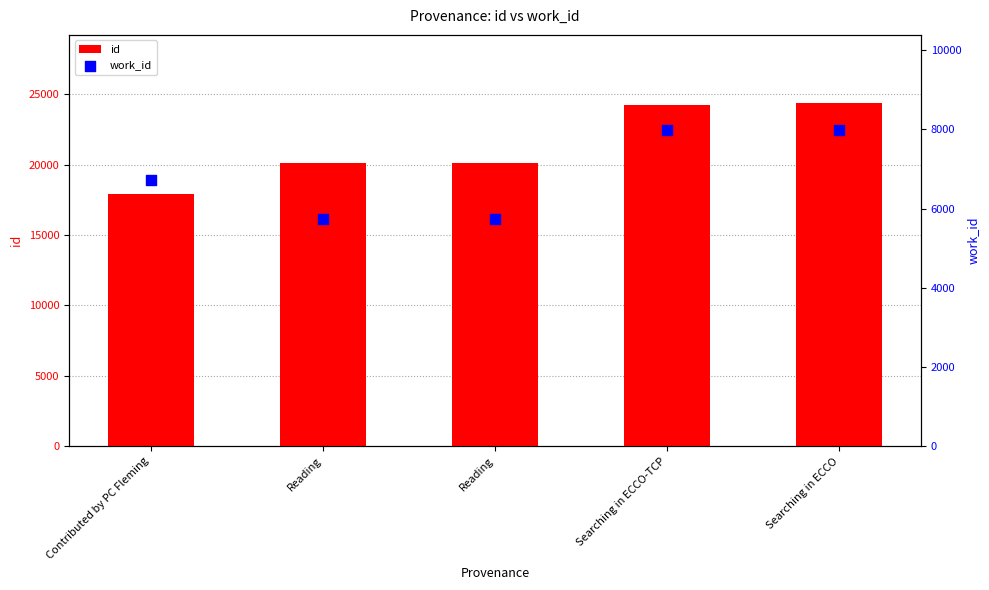

Which series reaches the minimum Y coordinate?

work_id